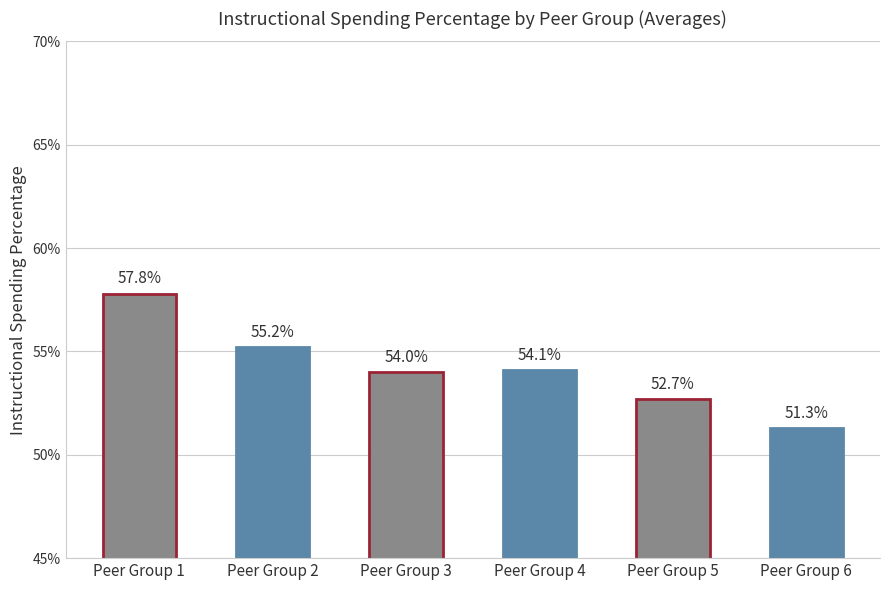

Does the chart contain any negative values?

No